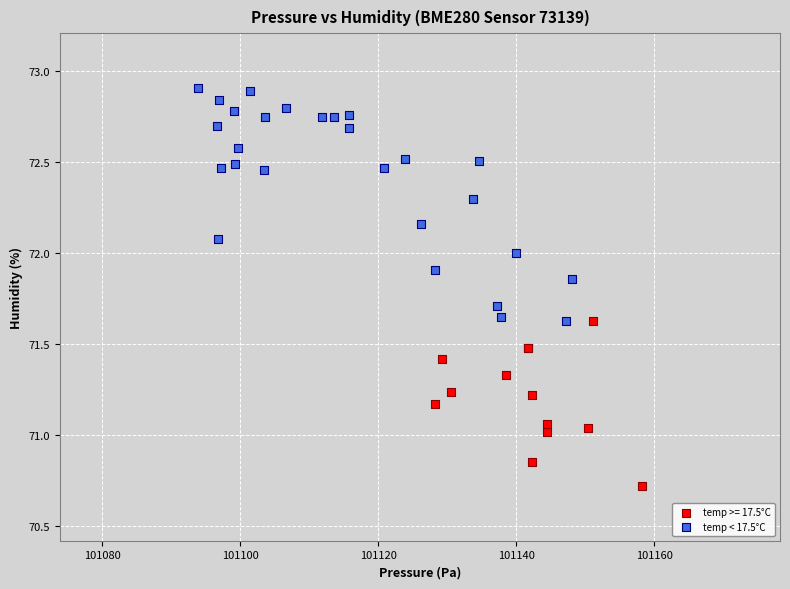

Which series reaches the maximum Y coordinate?

temp < 17.5°C